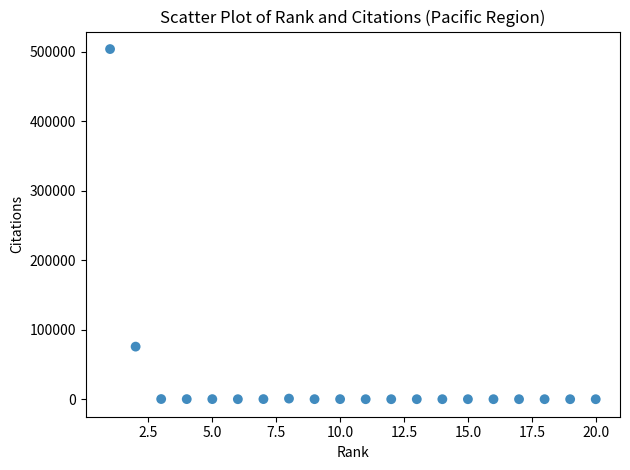

What Y value in the scatter plot is closest to 251805?

75641